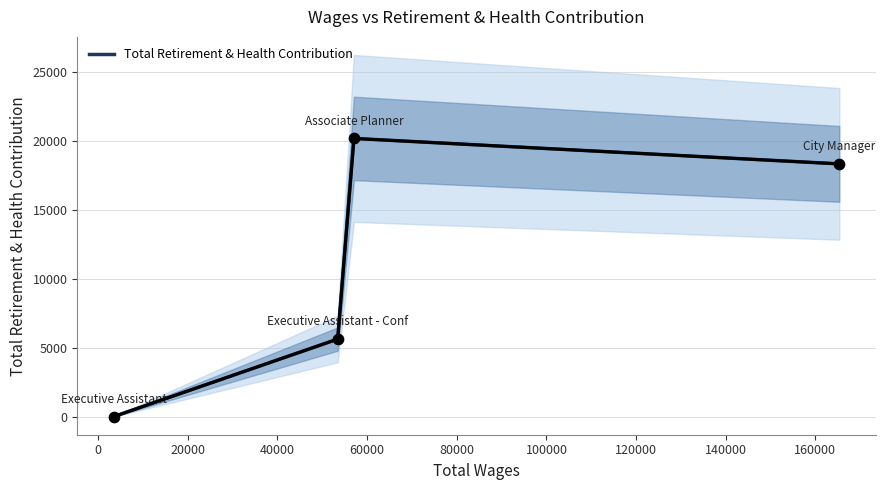

In Total Retirement & Health Contribution, how many points are higher than both neighbors (excluding endpoints)?

1